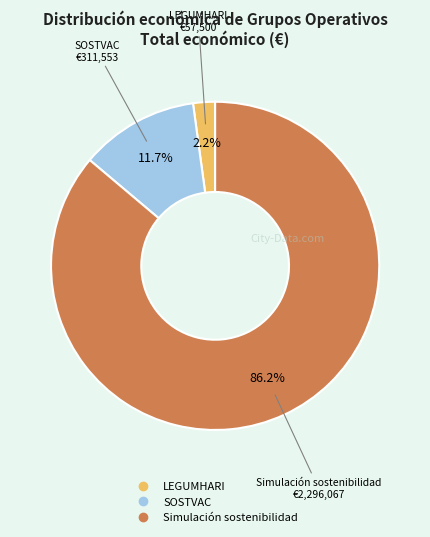

Which has a higher value, Simulación sostenibilidad or SOSTVAC?

Simulación sostenibilidad